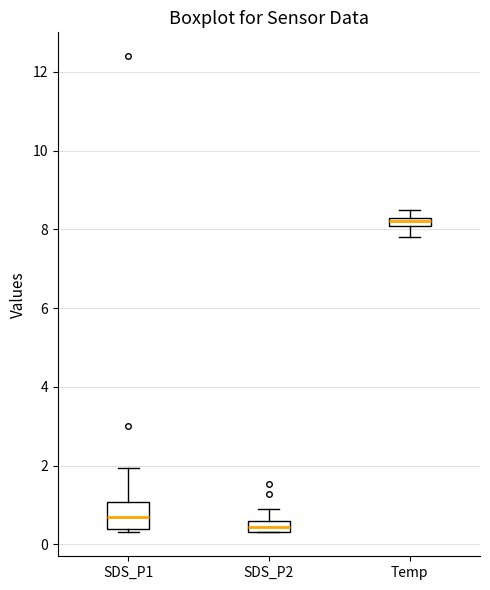

Which box is the tallest, from its lower edge to its upper edge?

SDS_P1